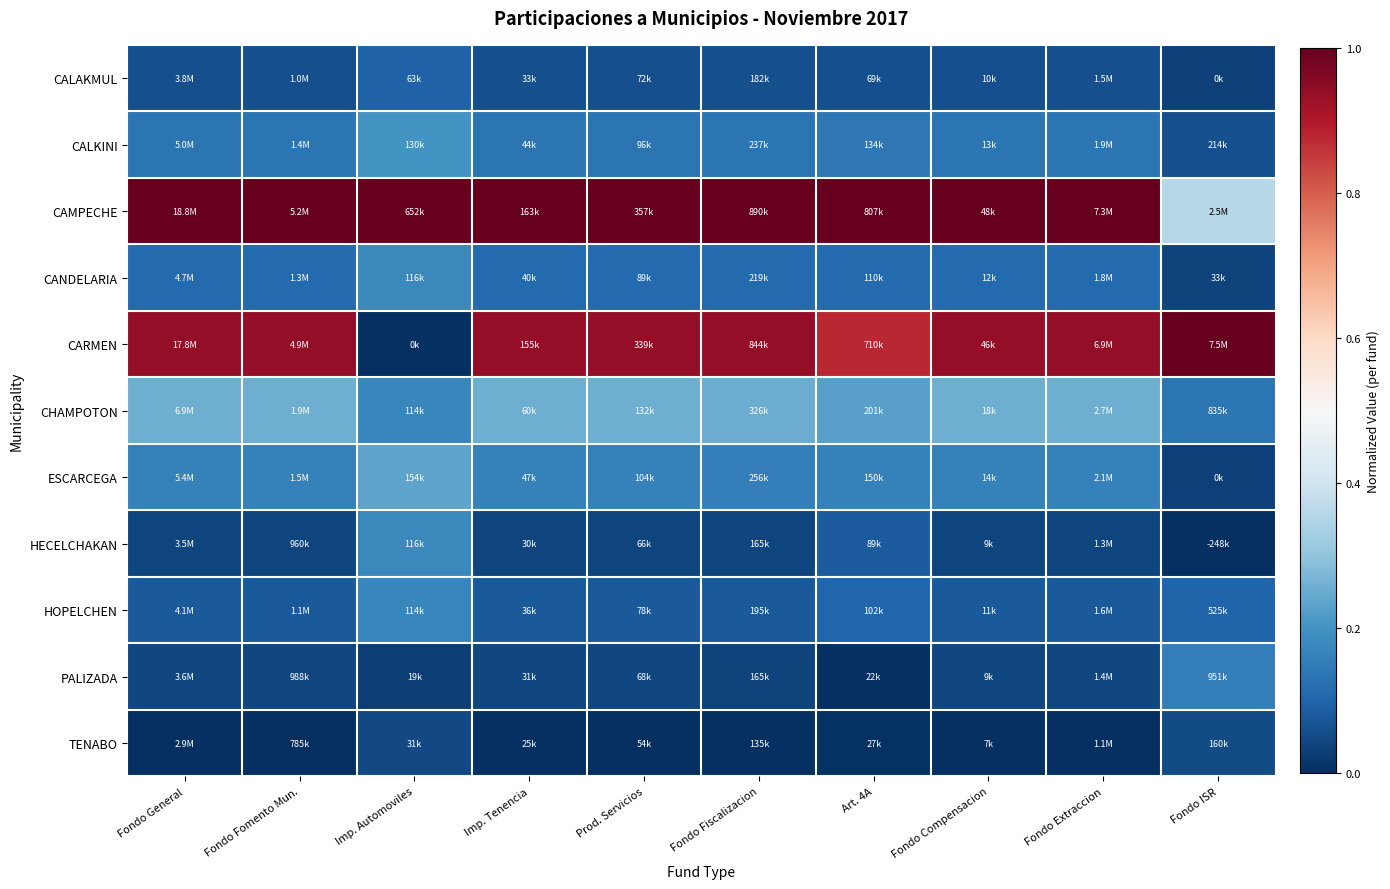

How many data points does each series have?

10